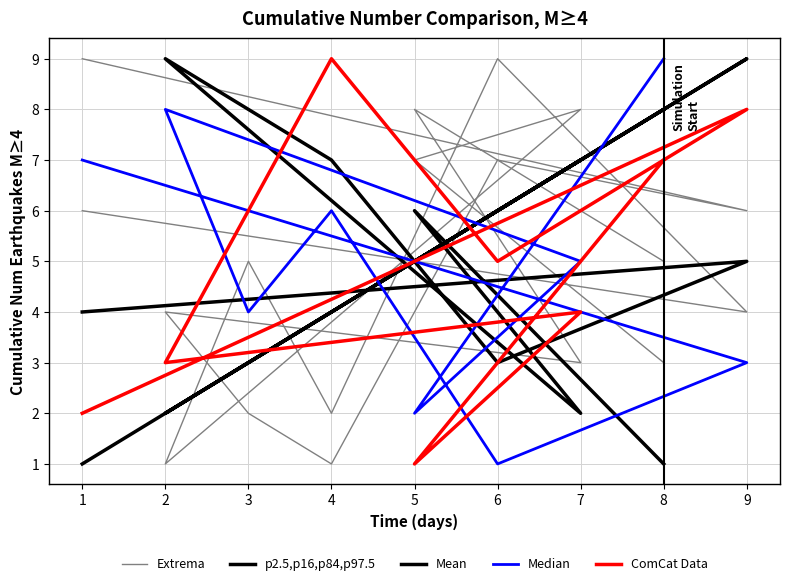

What is the sum of the Extrema values at 5 and 4?

9